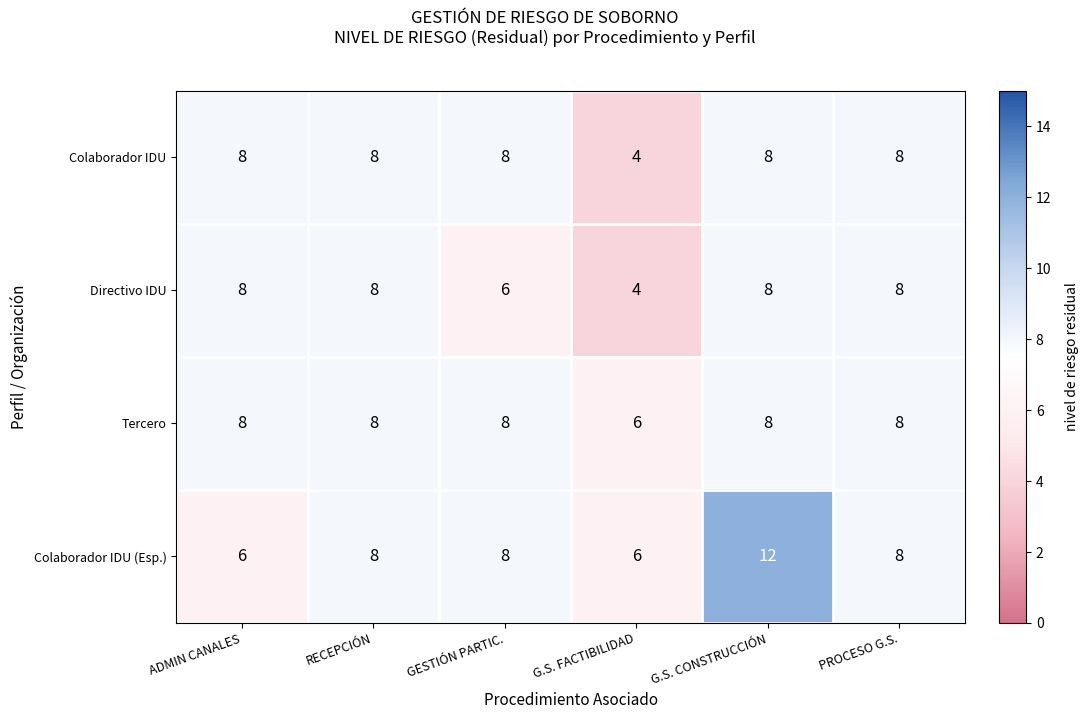

What is the smallest value displayed?

4